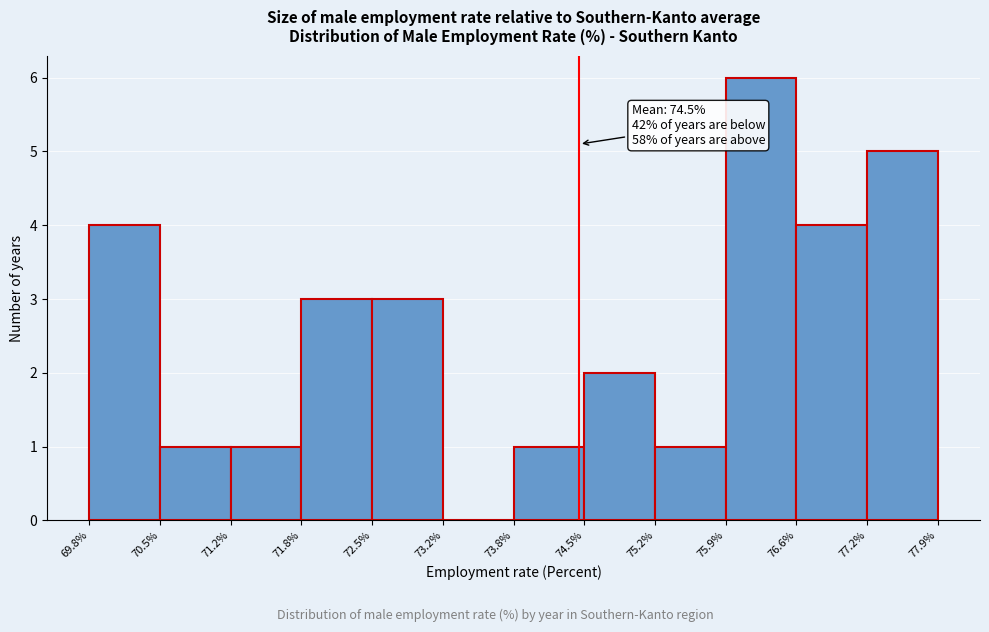

Which range on the x-axis has the tallest bar?

75.9% to 76.6%